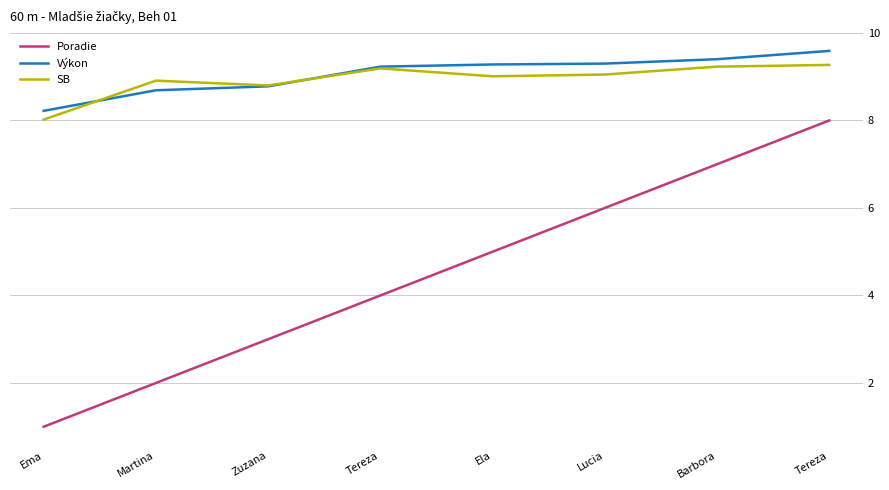

What are all the series names shown in the legend?

Poradie, Výkon, SB